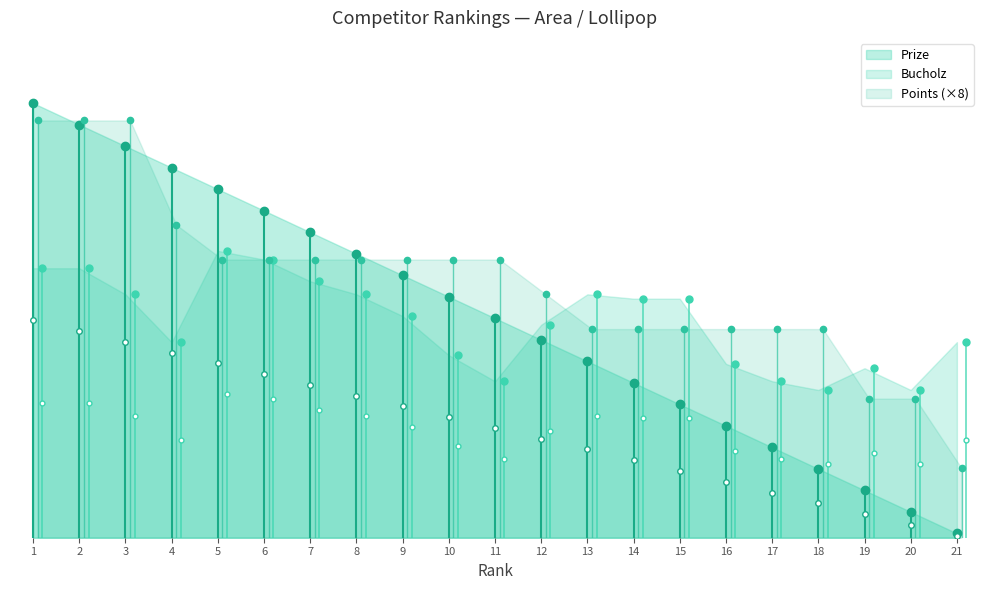

What are all the series names shown in the legend?

Prize, Bucholz, Points